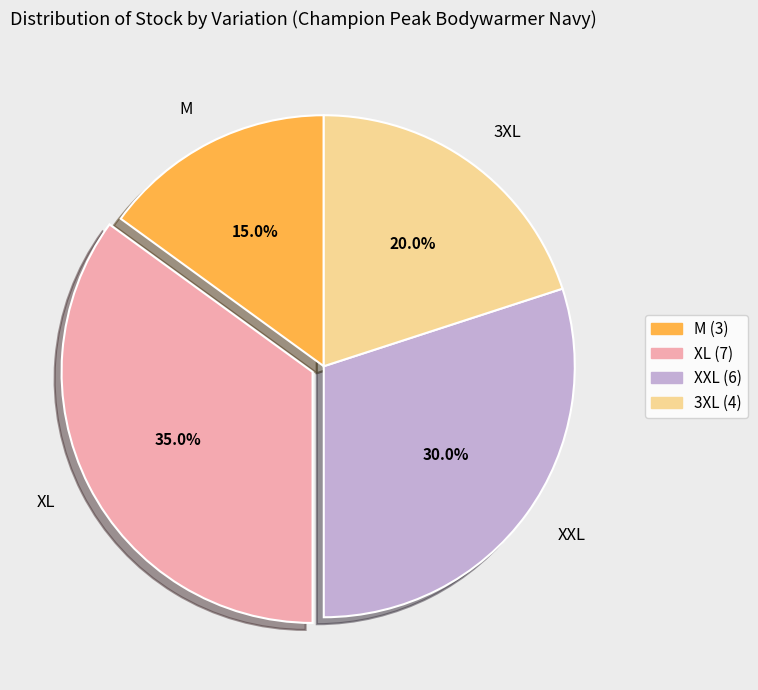

What is the ratio of the value at 3XL to the value at M?

1.3